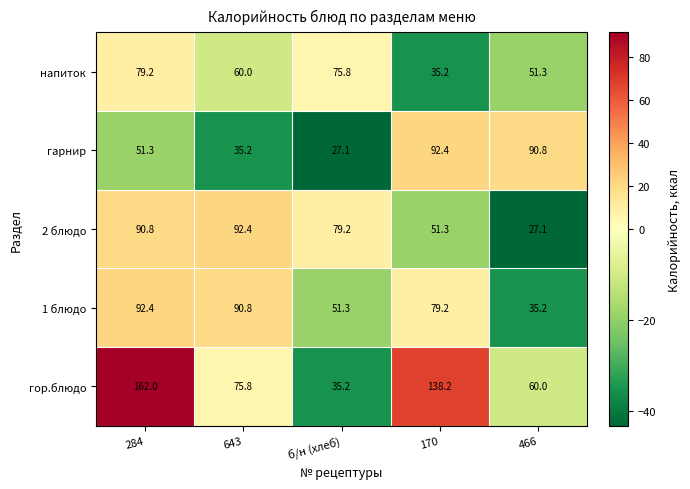

Reading right to left, list all the values displayed in this chart.

напиток: 466=51.3	170=35.2	б/н (хлеб)=75.8	643=60.0	284=79.2
гарнир: 466=90.8	170=92.4	б/н (хлеб)=27.1	643=35.2	284=51.3
2 блюдо: 466=27.1	170=51.3	б/н (хлеб)=79.2	643=92.4	284=90.8
1 блюдо: 466=35.2	170=79.2	б/н (хлеб)=51.3	643=90.8	284=92.4
гор.блюдо: 466=60.0	170=138.2	б/н (хлеб)=35.2	643=75.8	284=162.0